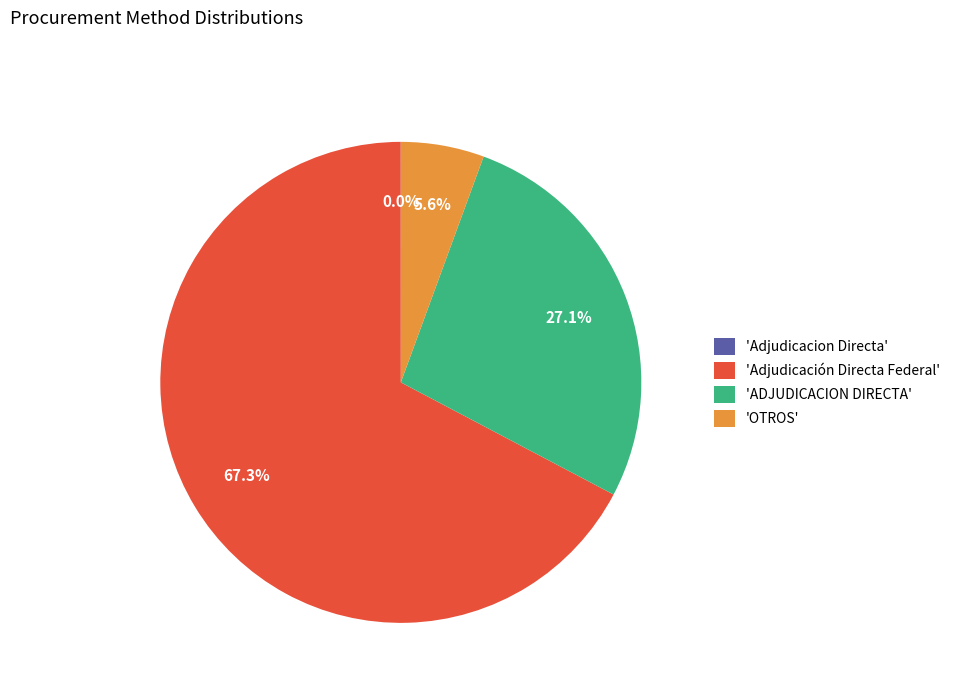

What portion of the pie excludes 'ADJUDICACION DIRECTA'?

72.9%